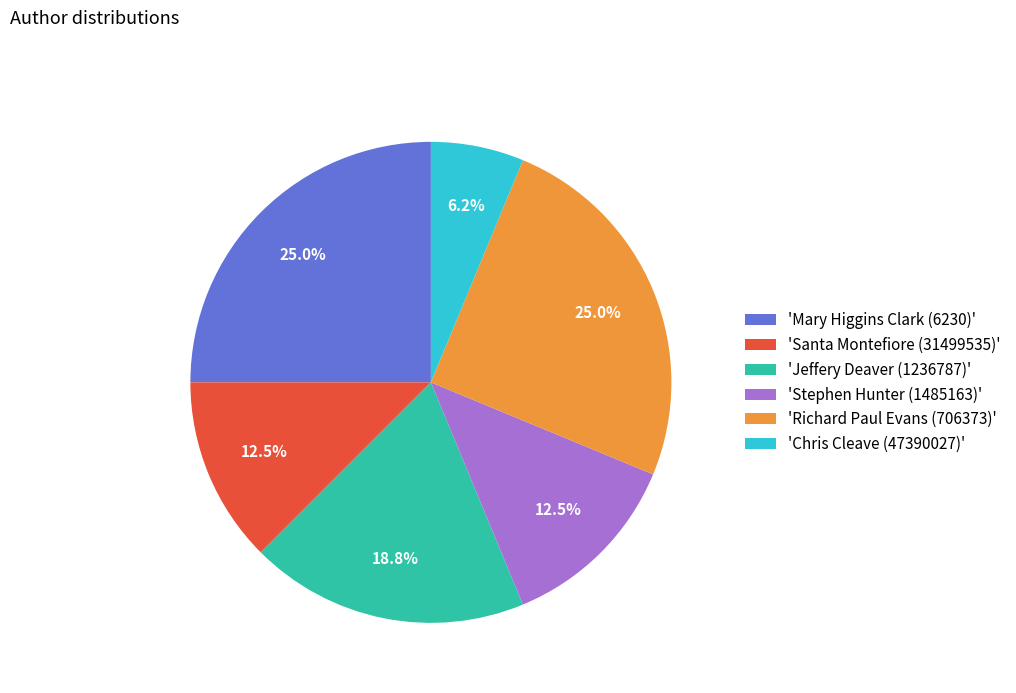

Which category has the smallest portion of the pie?

'Chris Cleave (47390027)'